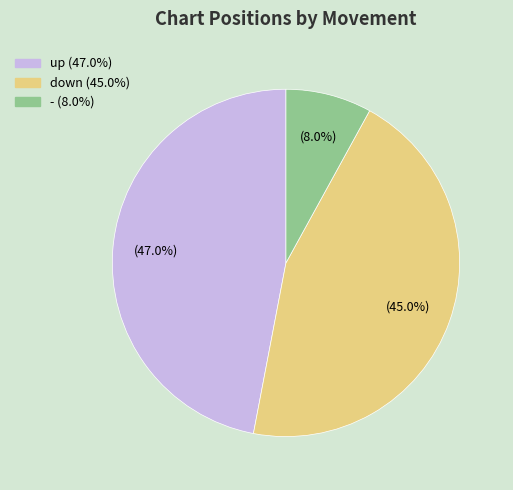

To the nearest percent, what percentage of the pie is up?

47%